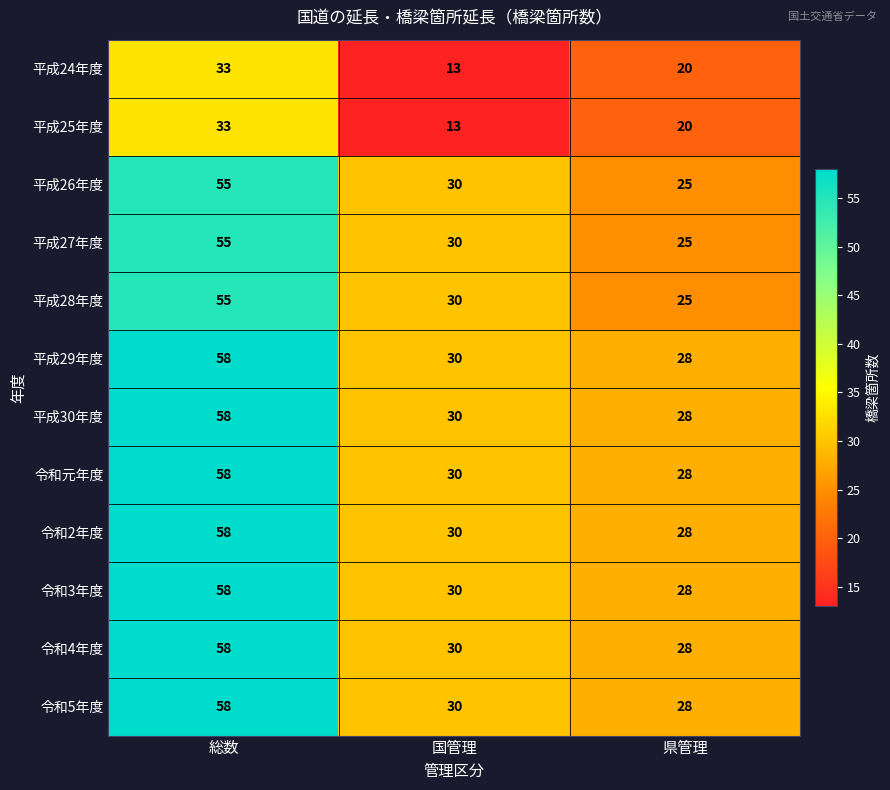

Rank the categories by 平成28年度 value from lowest to highest.

県管理, 国管理, 総数